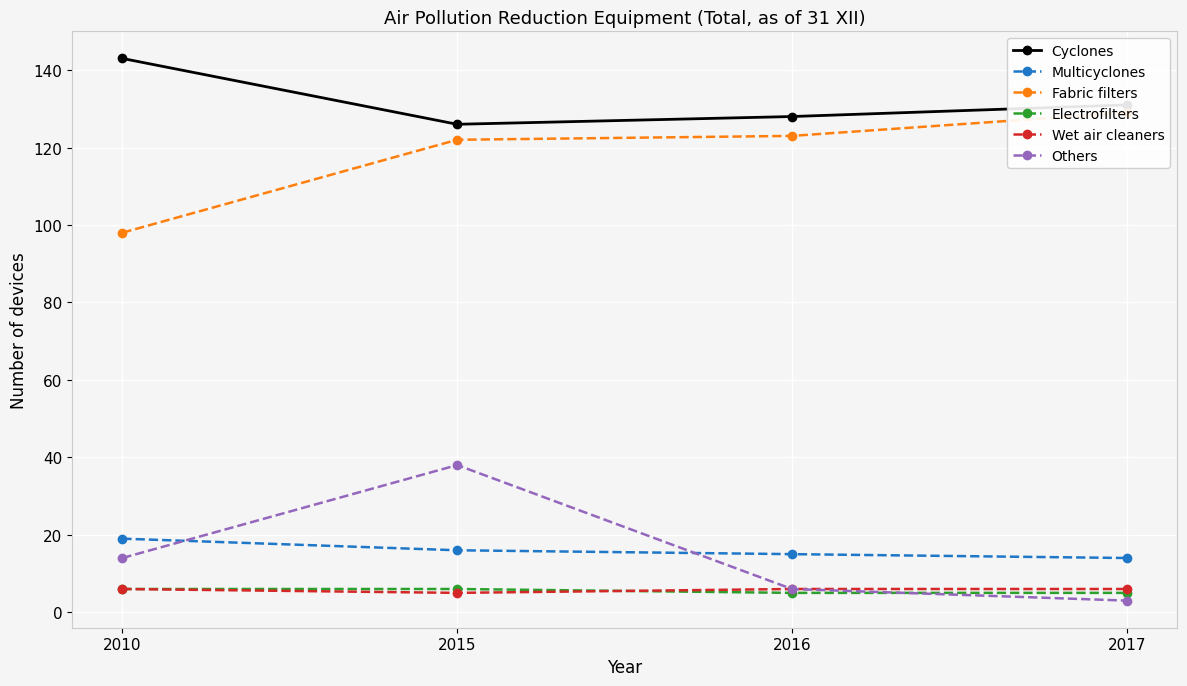

What is the value of the Cyclones point at the 4th from the left?

131